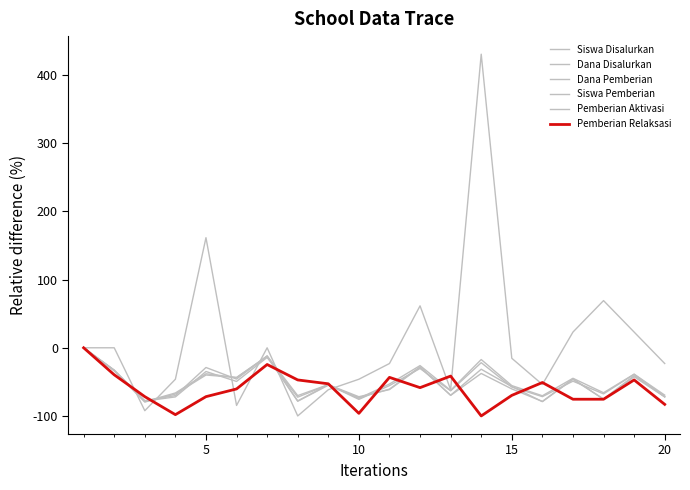

Does the chart have visible grid lines?

No